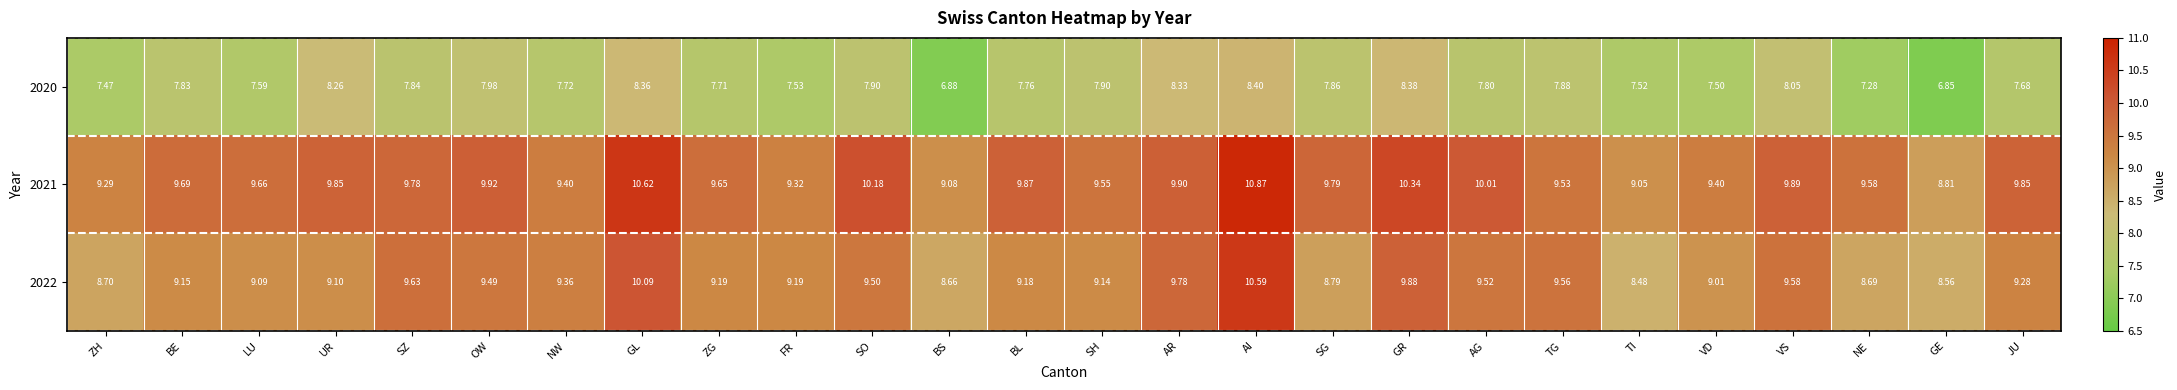

Where does the 2021 series first go above 9?

ZH